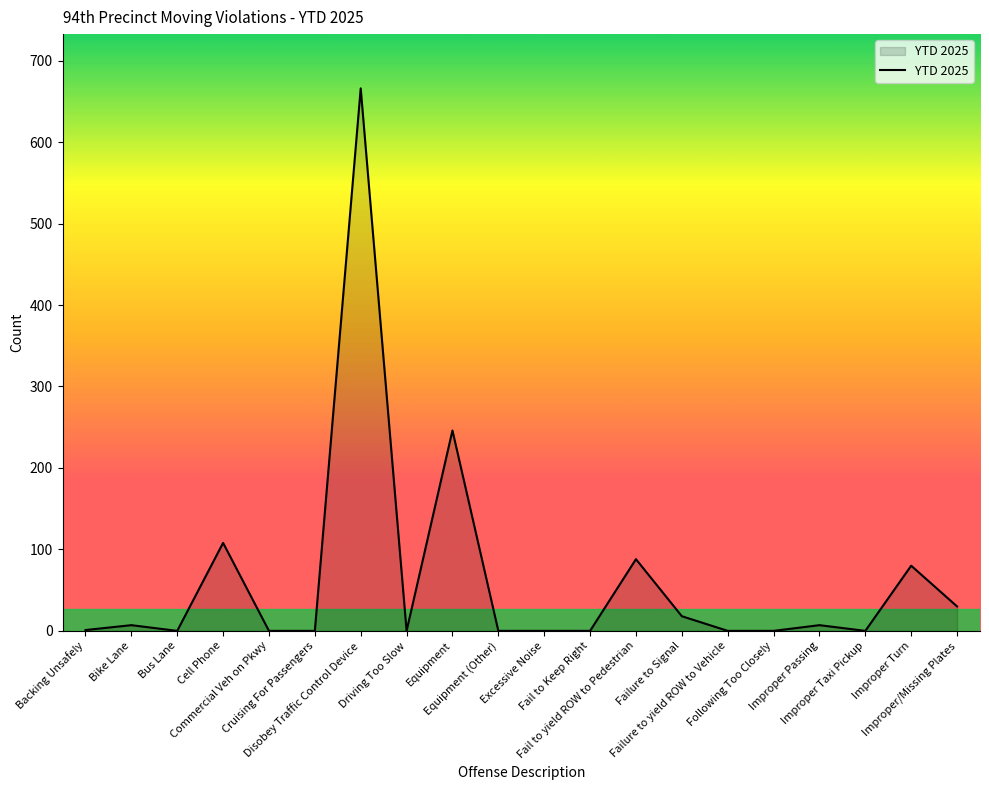

Read the value at Cell Phone, to the nearest 50.

100